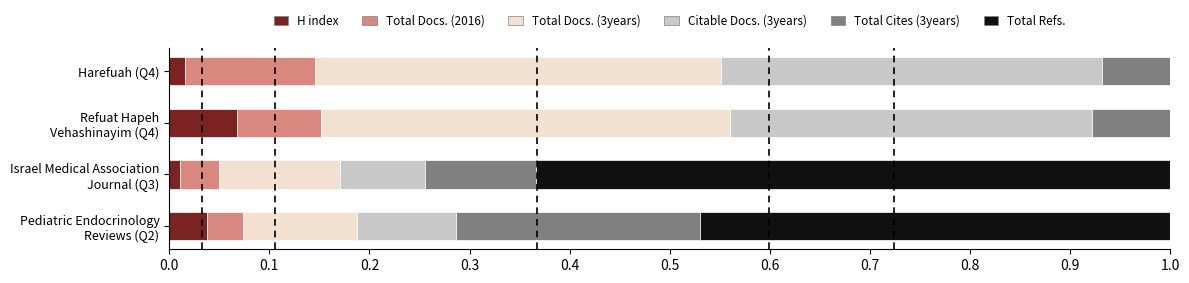

What are all the series names shown in the legend?

H index, Total Docs. (2016), Total Docs. (3years), Citable Docs. (3years), Total Cites (3years), Total Refs.